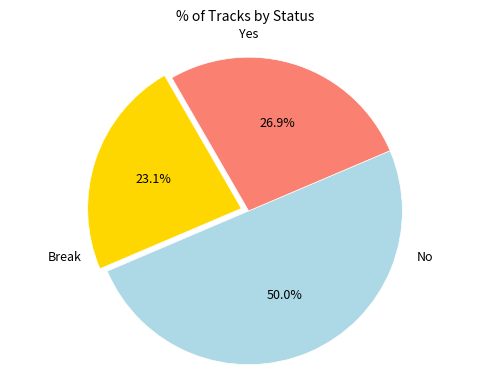

Count the number of slices in the pie.

3